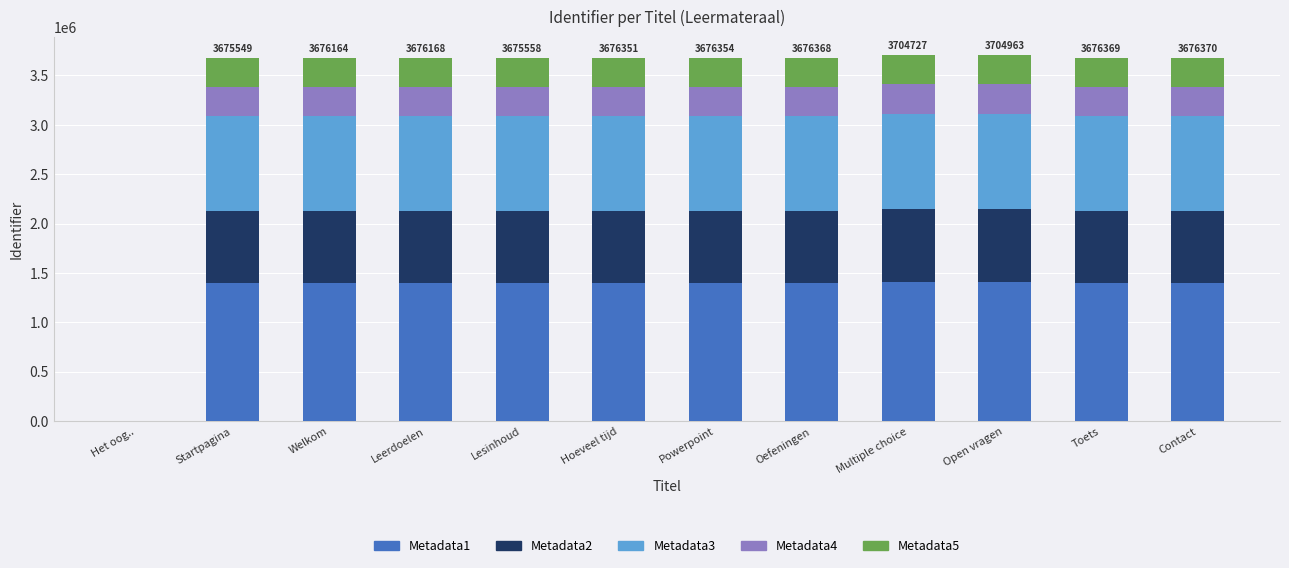

Count the number of data series in this chart.

5